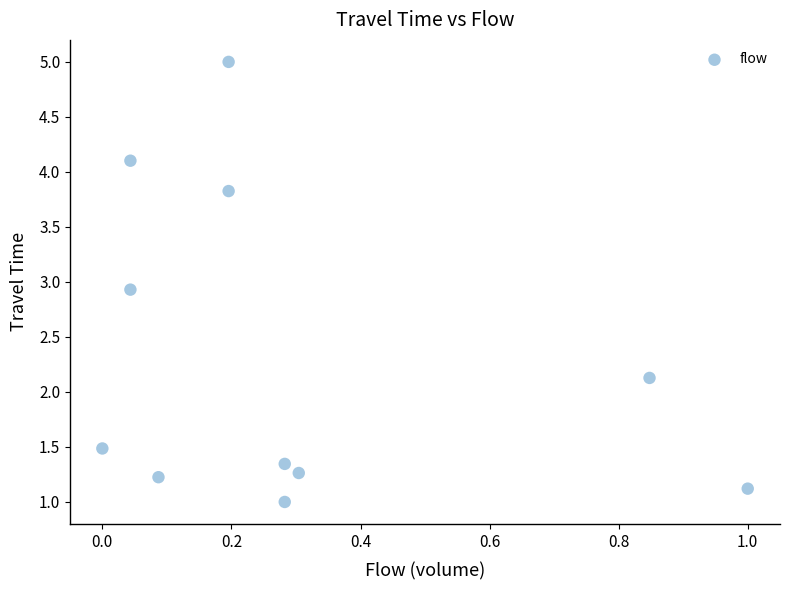

What is the average Y value?

2.3